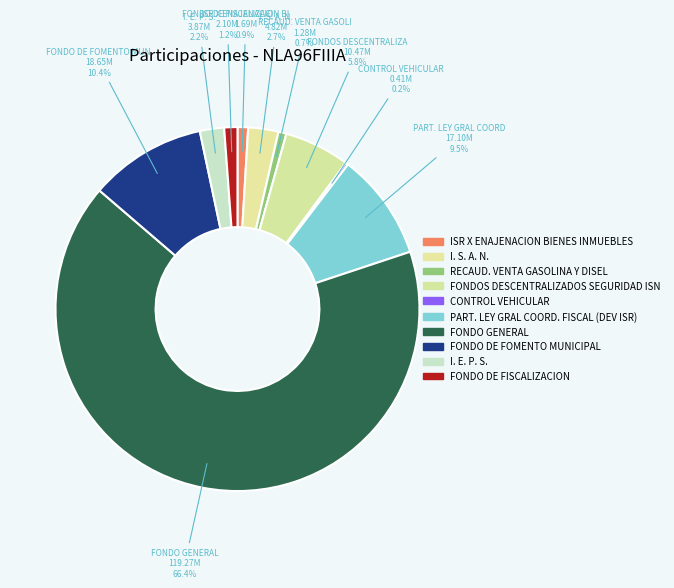

True or false: I. S. A. N. accounts for 3% of the total.

True